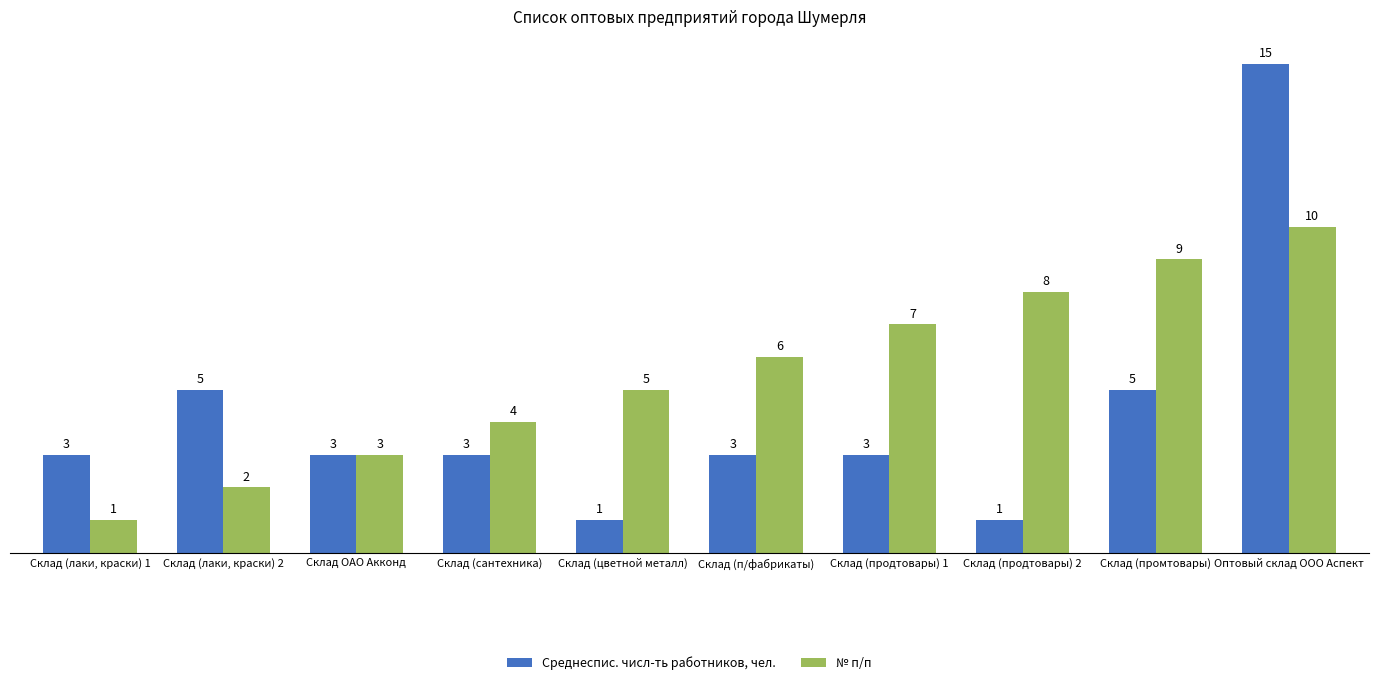

What value does the № п/п series have at Склад (продтовары) 1?

7